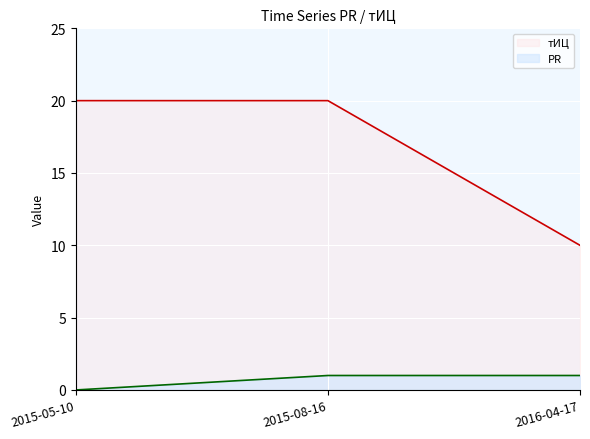

At which label does тИЦ reach its minimum?

2016-04-17